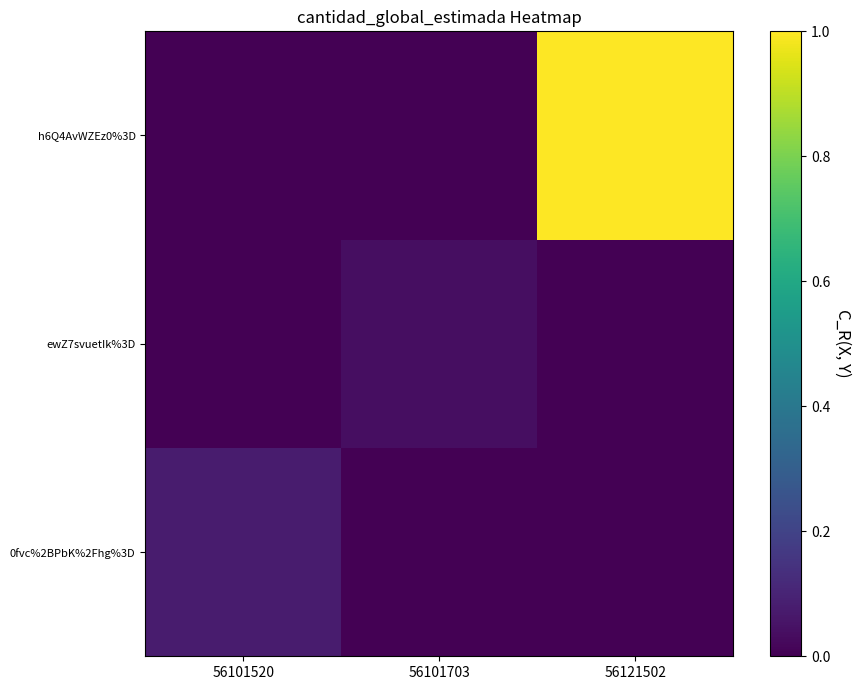

Reading right to left, transcribe all the data shown in this chart.

0fvc%2BPbK%2Fhg%3D: 56121502=0.0	56101703=0.0	56101520=0.1
ewZ7svuetIk%3D: 56121502=0.0	56101703=0.0	56101520=0.0
h6Q4AvWZEz0%3D: 56121502=1.0	56101703=0.0	56101520=0.0